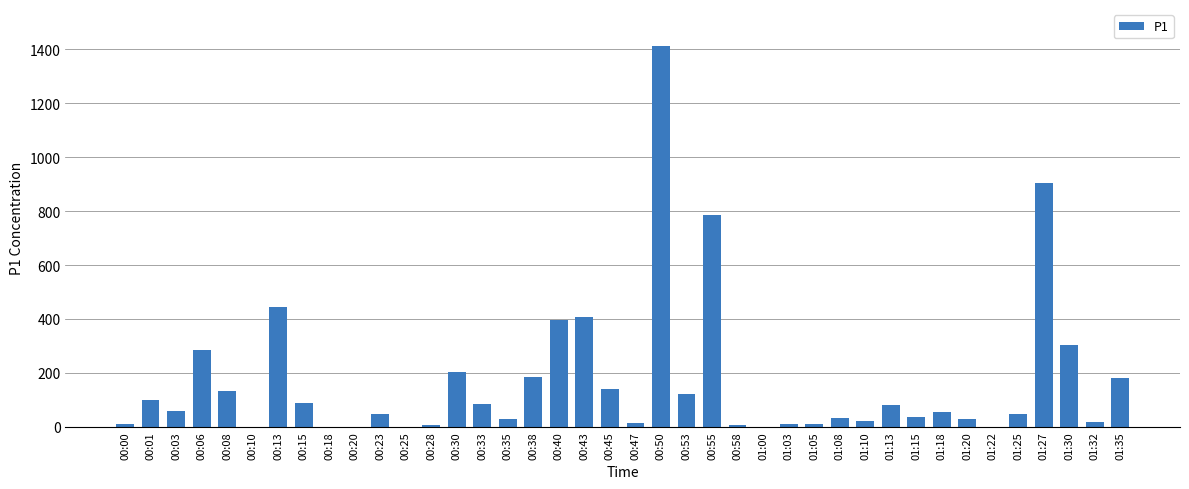

What is the change in value from 00:28 to 00:40?

+386.4